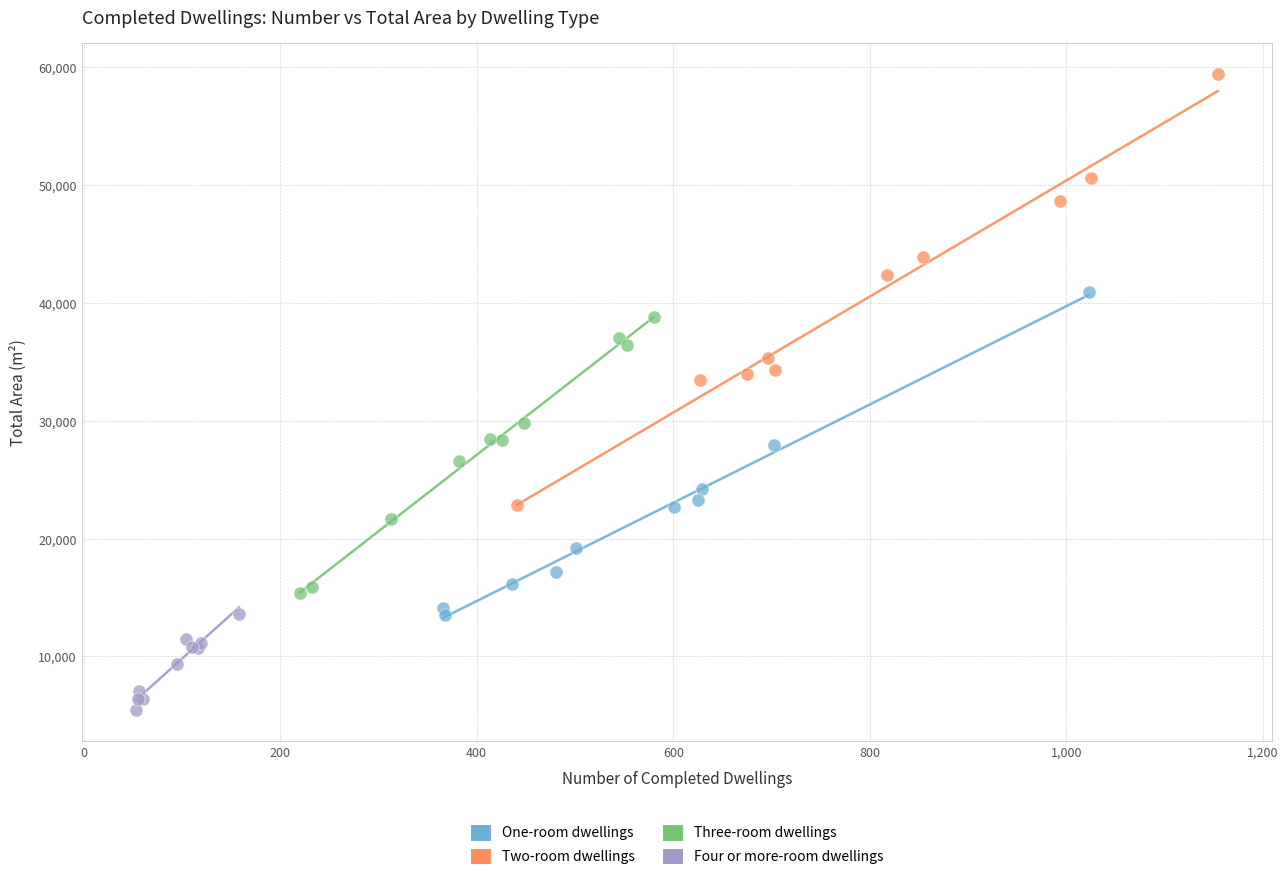

Which series has the largest Y range (max minus min)?

Two-room dwellings